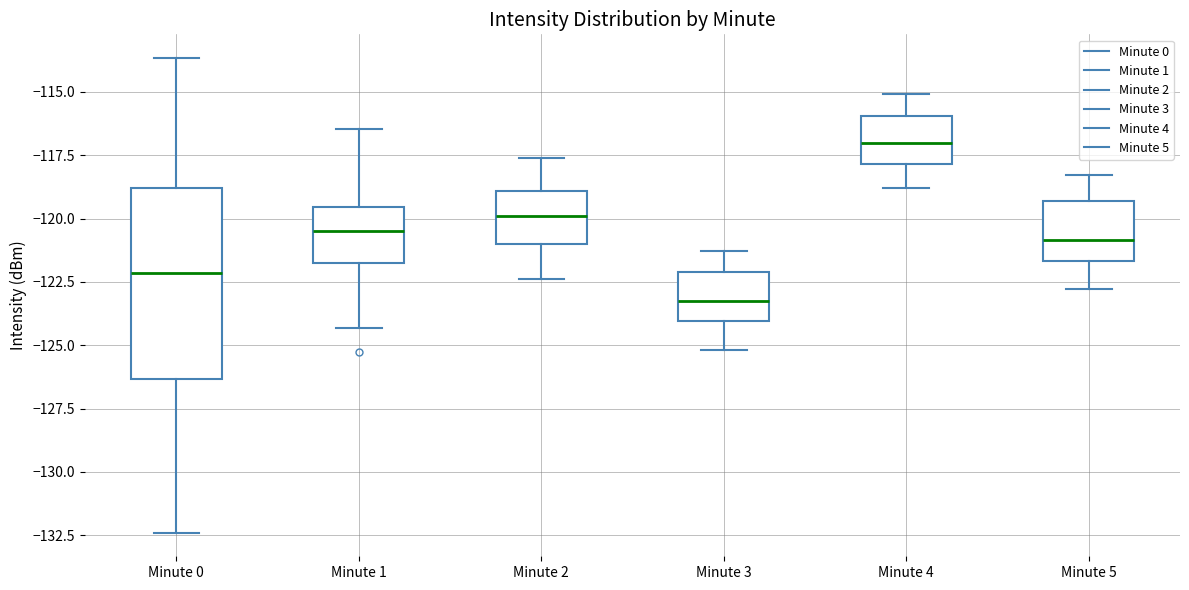

Which box has the highest median line?

Minute 4